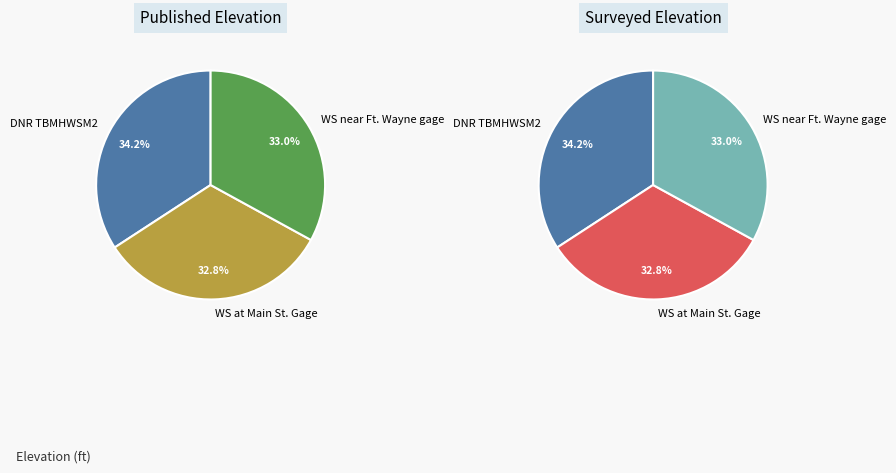

What portion of the pie excludes WS at Main St. Gage?

67.2%